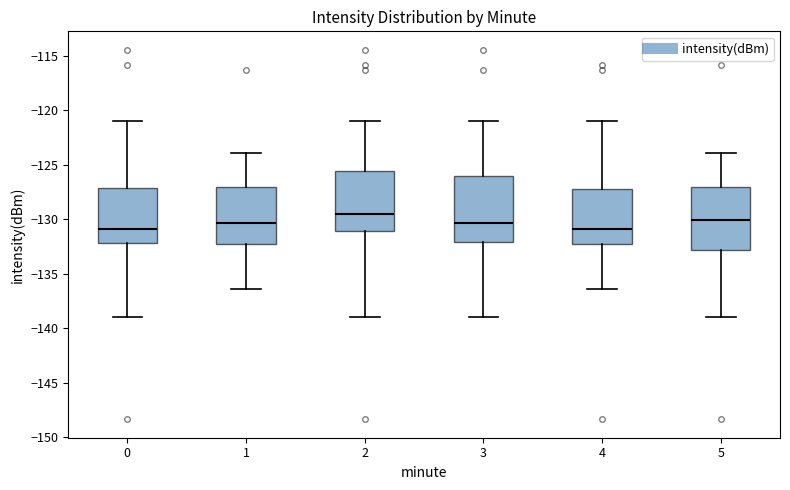

Where is the lower edge of the box at x = 5 on the y-axis? The values are not printed on the chart, so give them approximately, as read against the axis.

-133.0